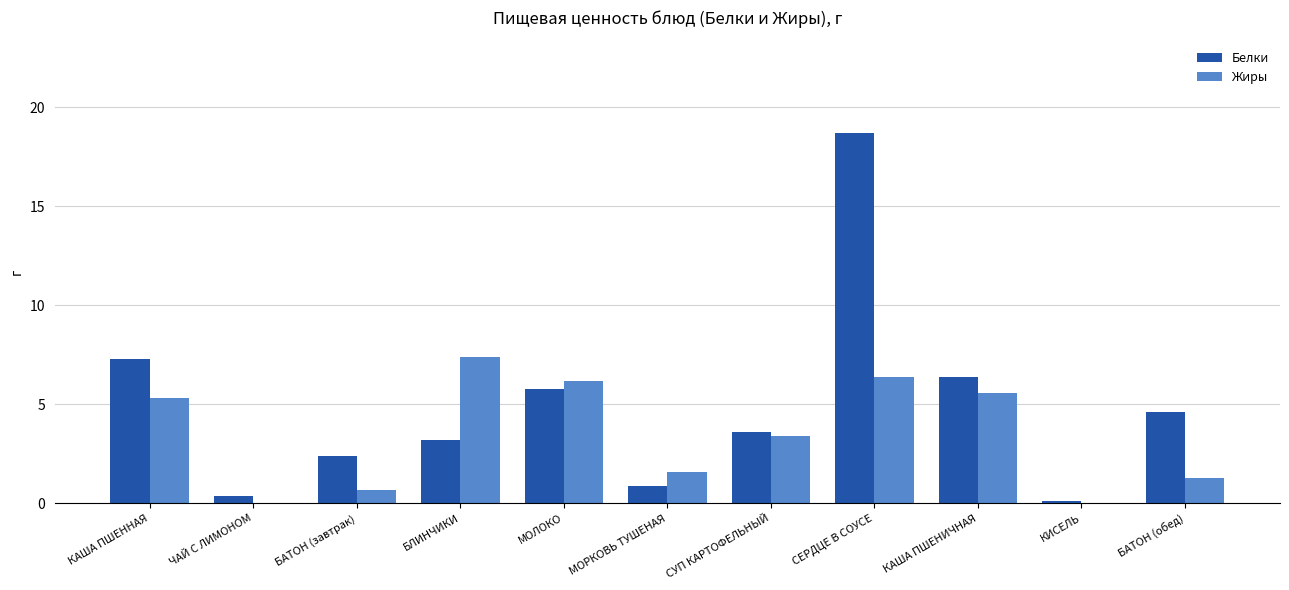

Which series changed the most between СУП КАРТОФЕЛЬНЫЙ and СЕРДЦЕ В СОУСЕ?

Белки